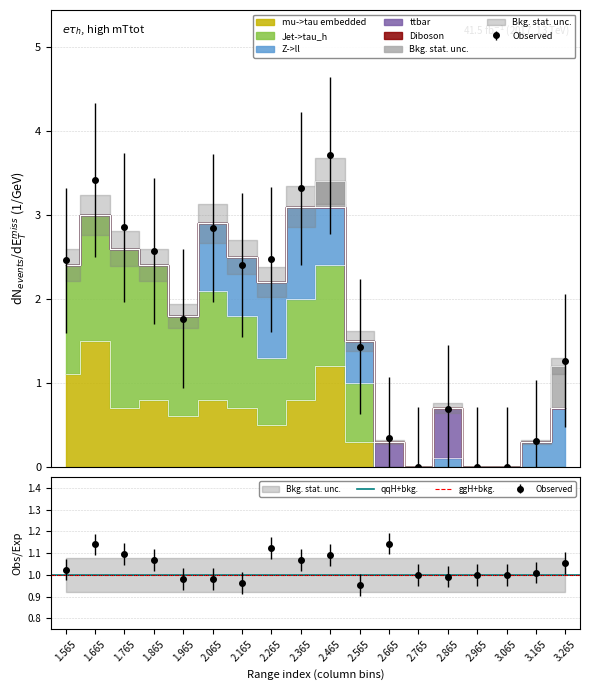

Does the chart have visible grid lines?

Yes